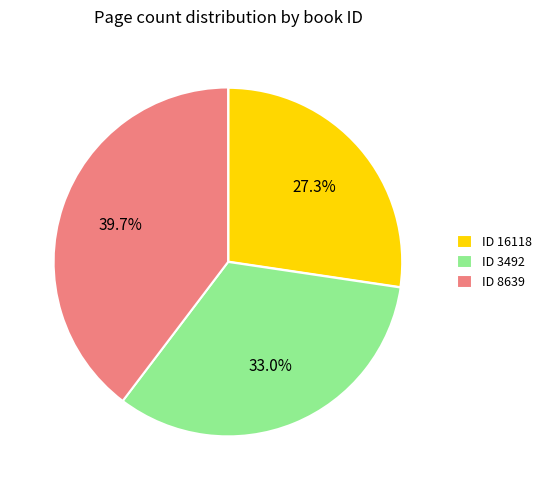

To the nearest percent, what is the average slice percentage?

33%